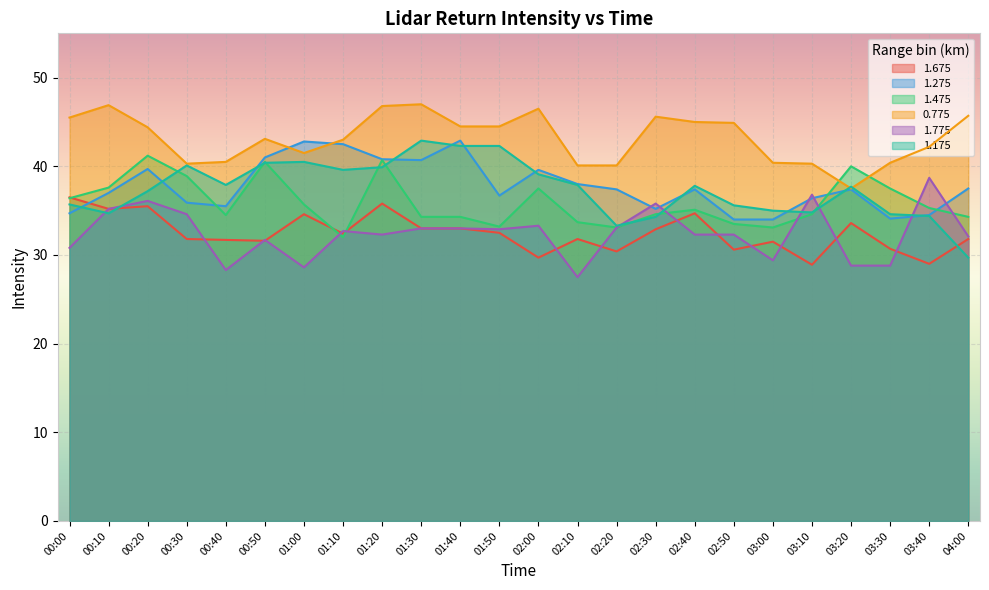

At which label is 1.275 closest to 38?

02:10